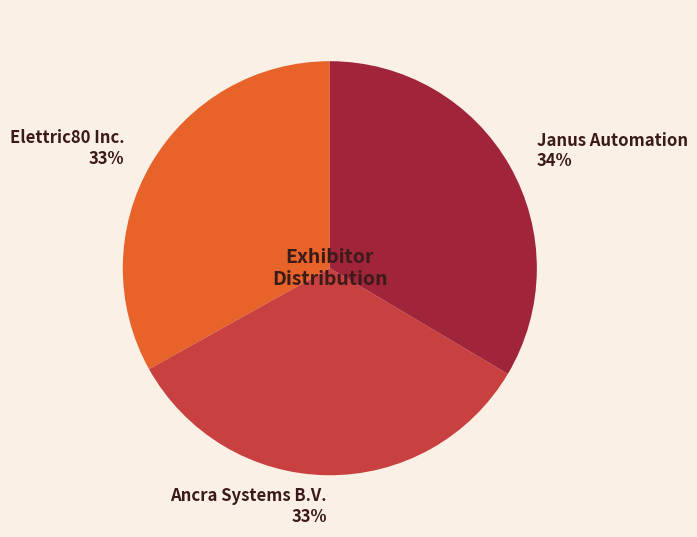

Count the number of slices in the pie.

3